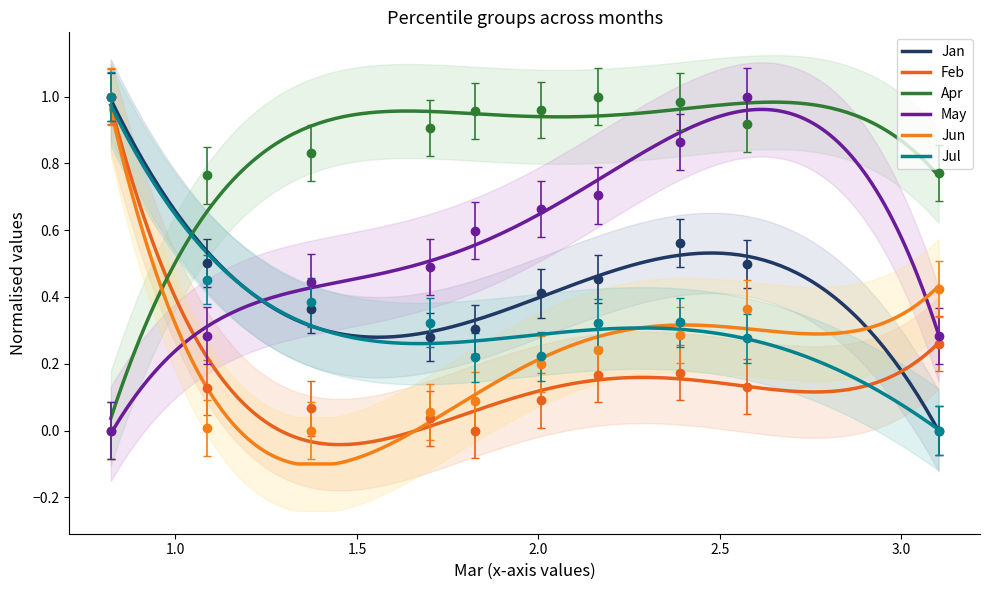

How many intersections are there between Jul and Feb?

2